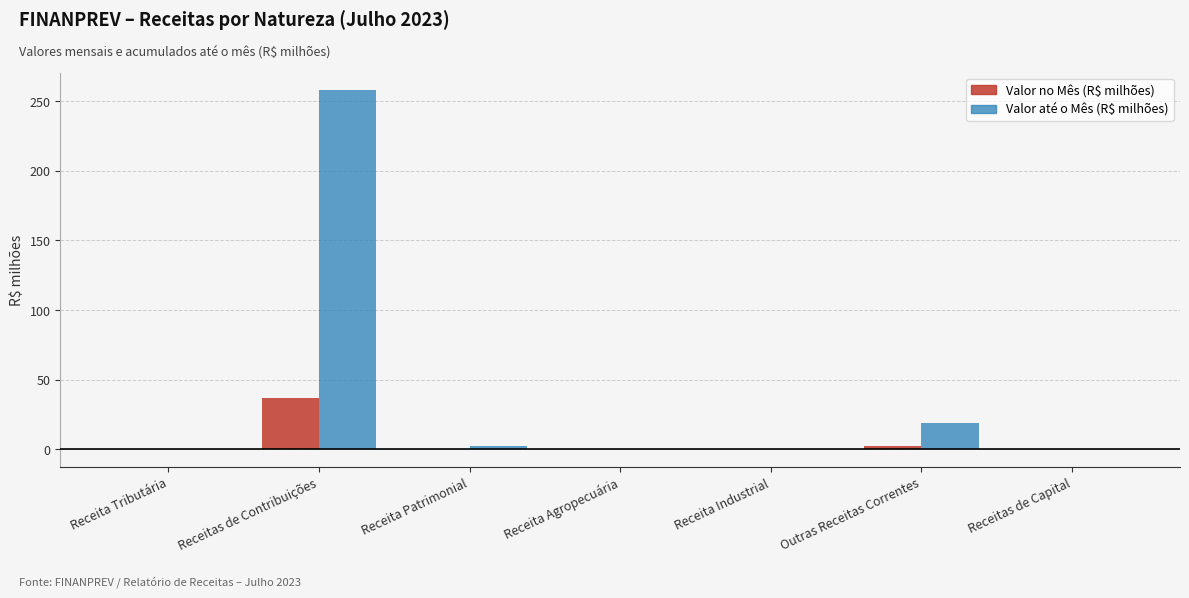

What is the total value across all series at Receitas de Contribuições?

294.7